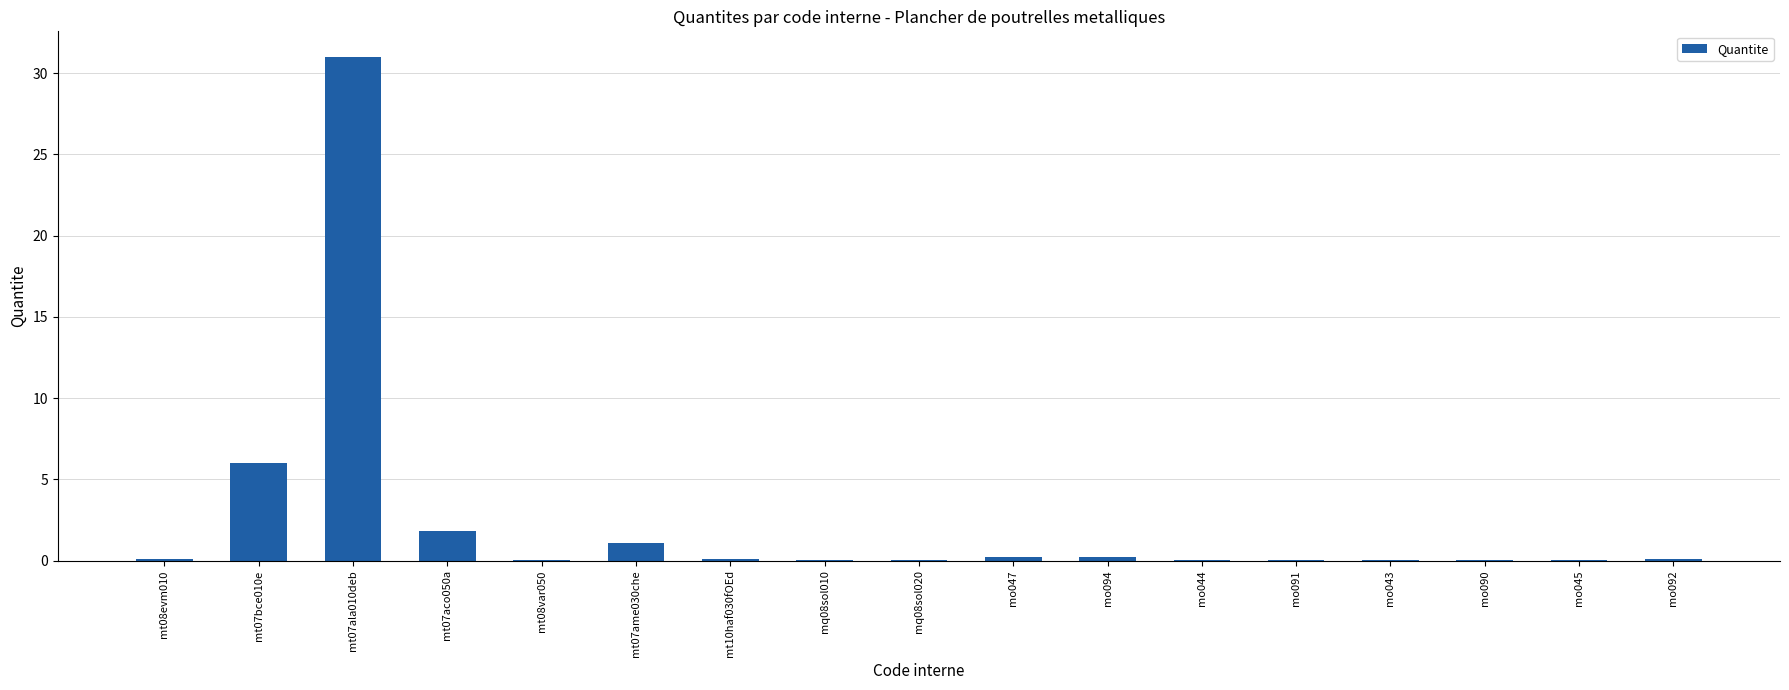

What is the maximum value shown in the chart?

31.0